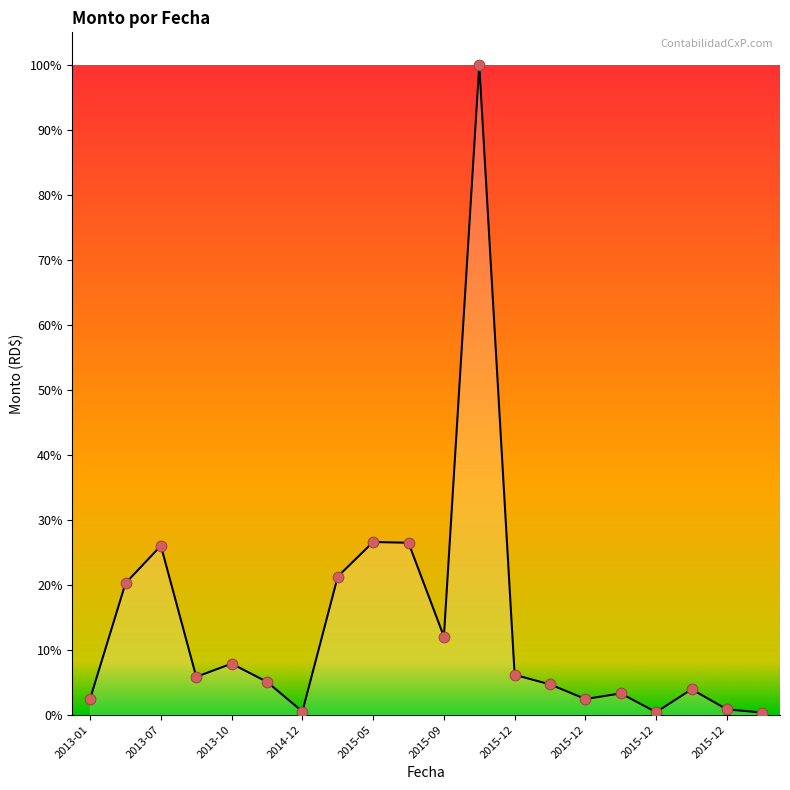

Does the chart have visible grid lines?

No